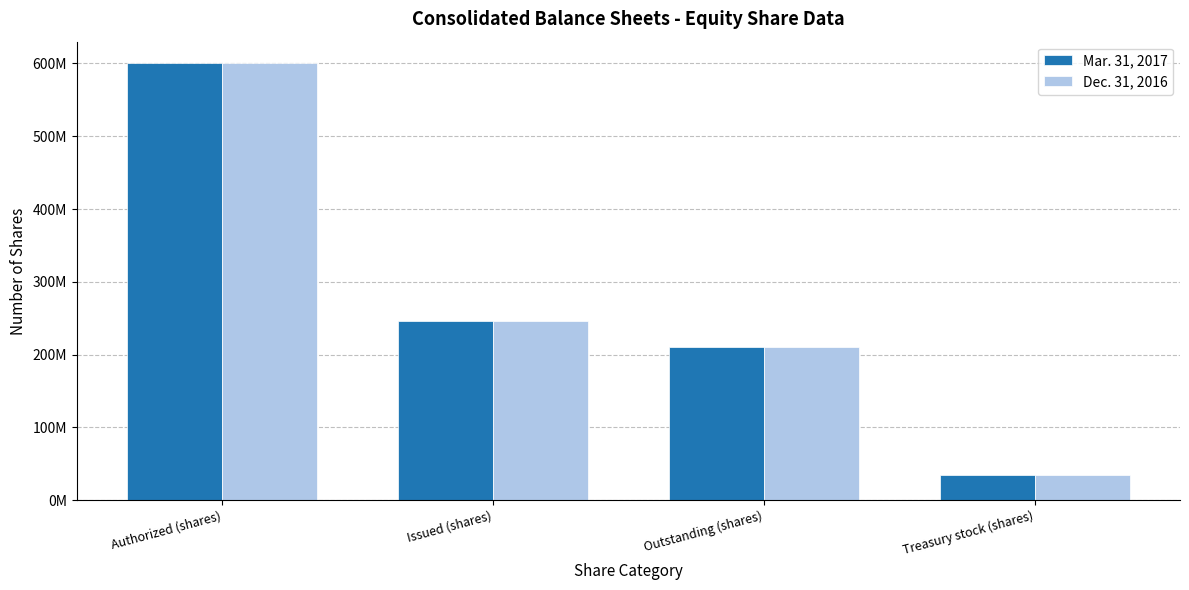

What position from the left is Issued (shares)?

2